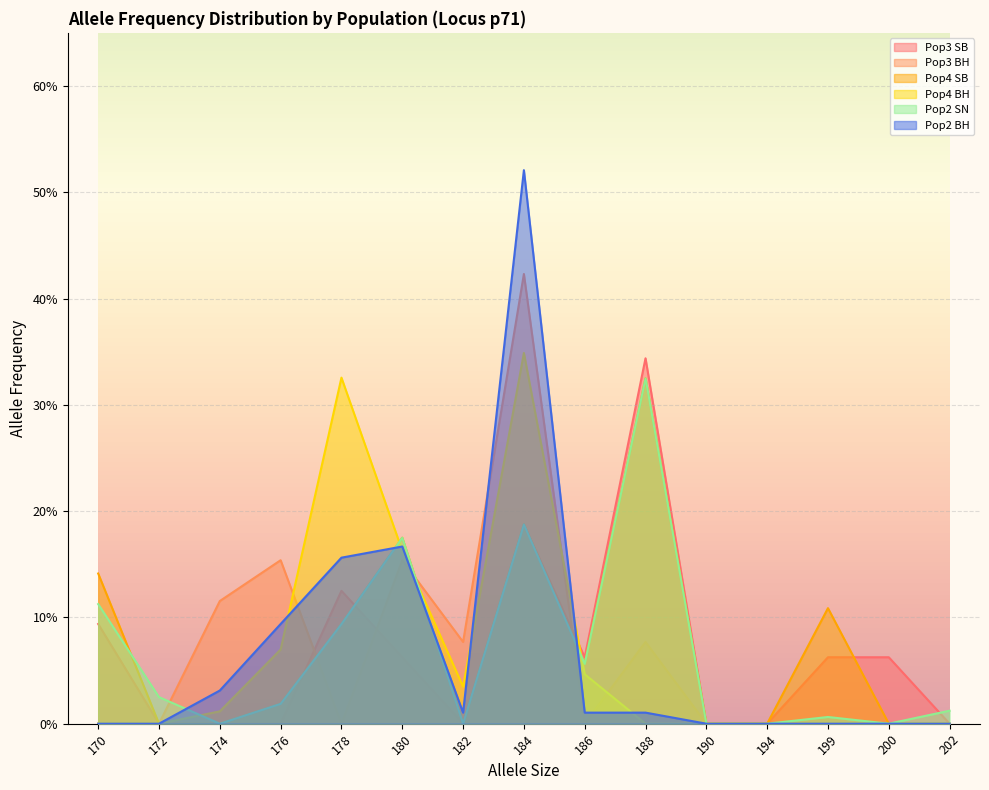

What is the difference between the Pop2 BH values at 200 and 180?

0.2